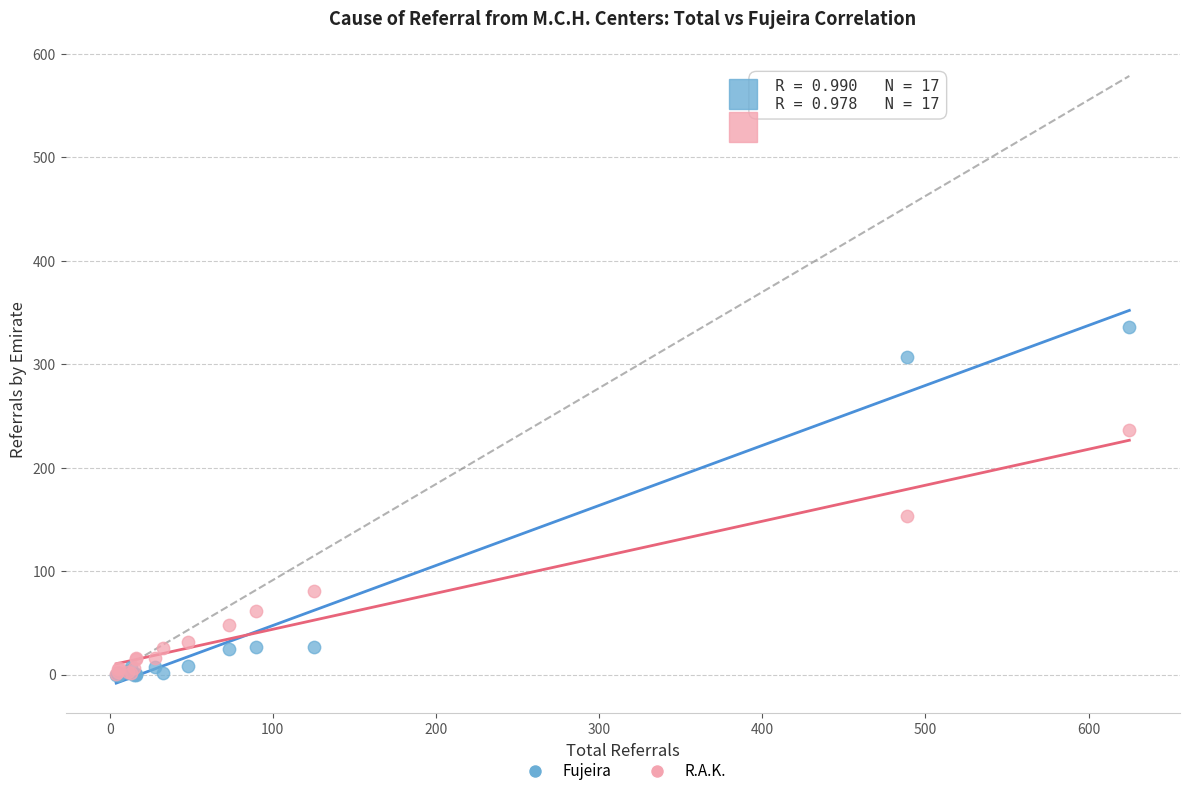

In the Fujeira series, what Y value is closest to 168?

307